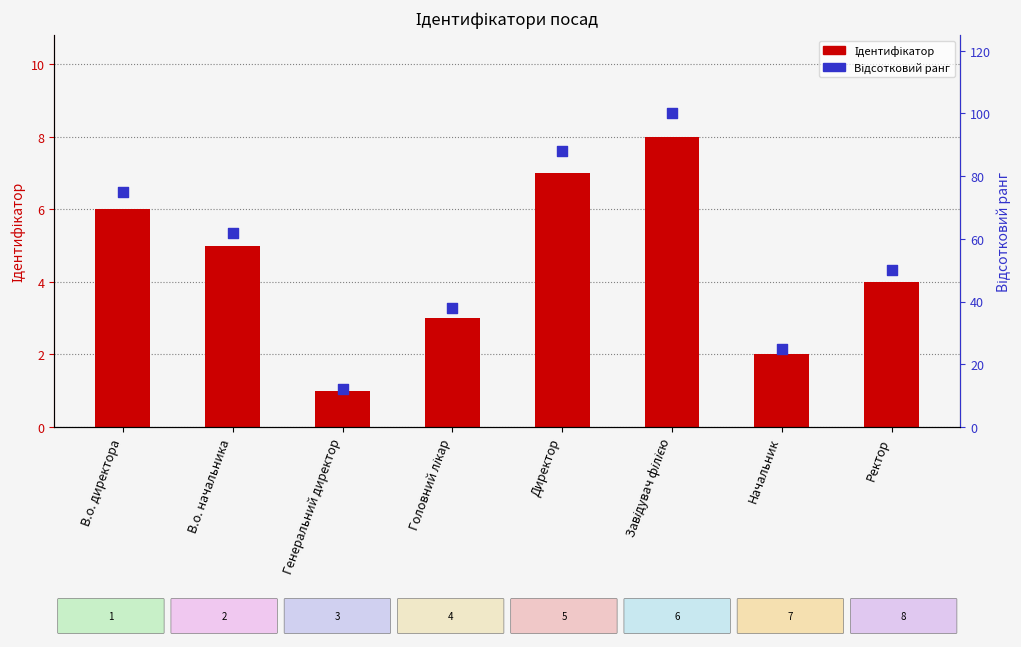

Which series reaches the maximum Y coordinate?

Відсотковий ранг